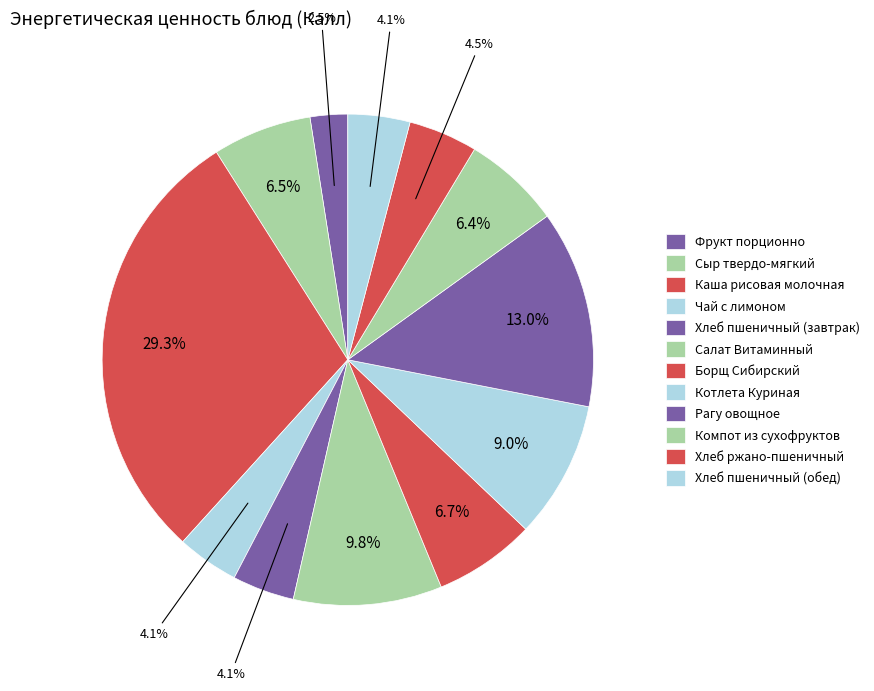

Count the number of slices in the pie.

12